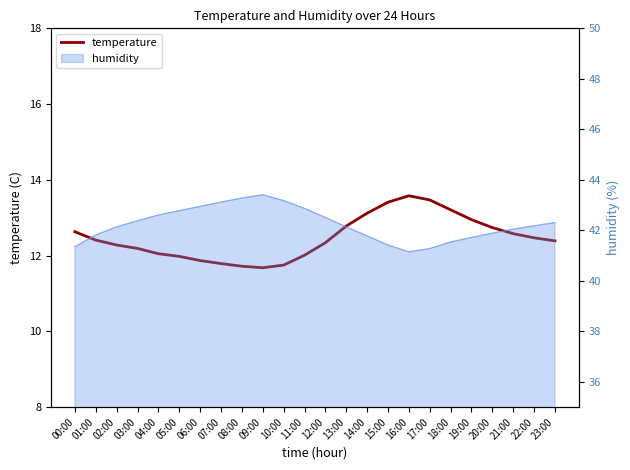

Which has a higher value, 23:00 or 01:00?

01:00